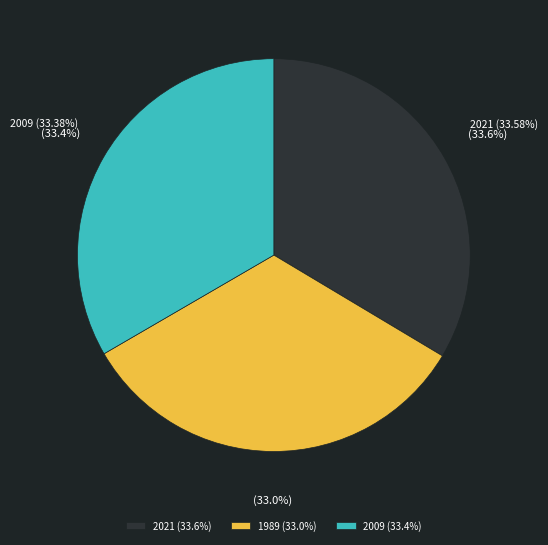

Is it true that 2021 is 34% of the pie?

True